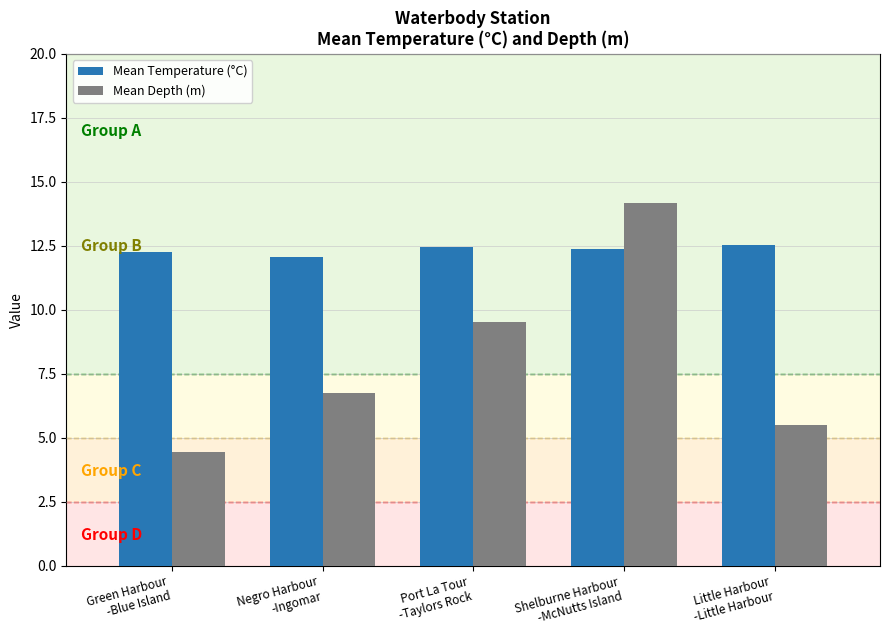

What is the difference between the Mean Temperature (°C) values at Little Harbour
-Little Harbour and Green Harbour
-Blue Island?

0.3